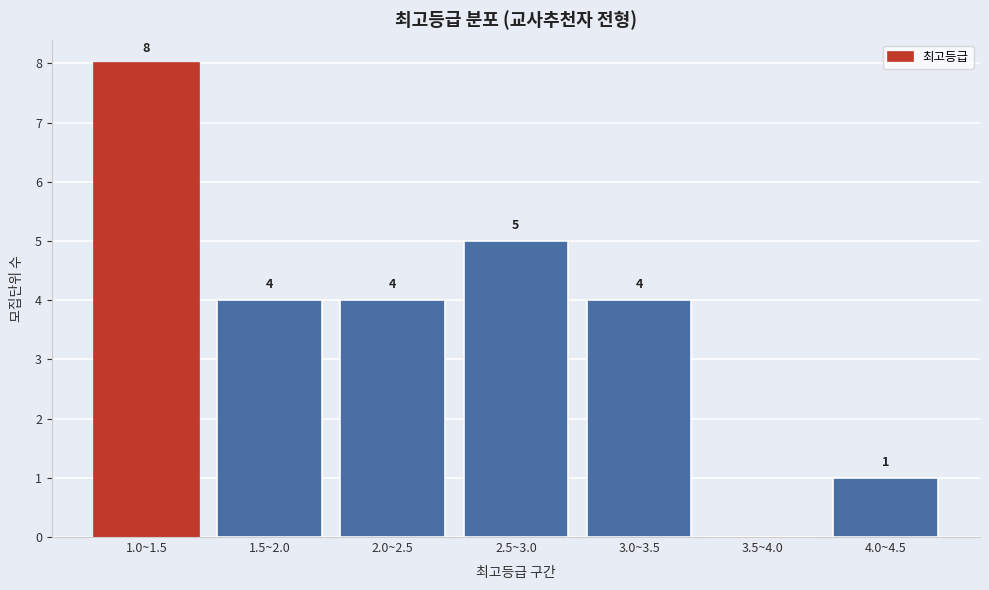

Reading left to right, extract all data points from this chart.

1.0~1.5=8	1.5~2.0=4	2.0~2.5=4	2.5~3.0=5	3.0~3.5=4	3.5~4.0=0	4.0~4.5=1